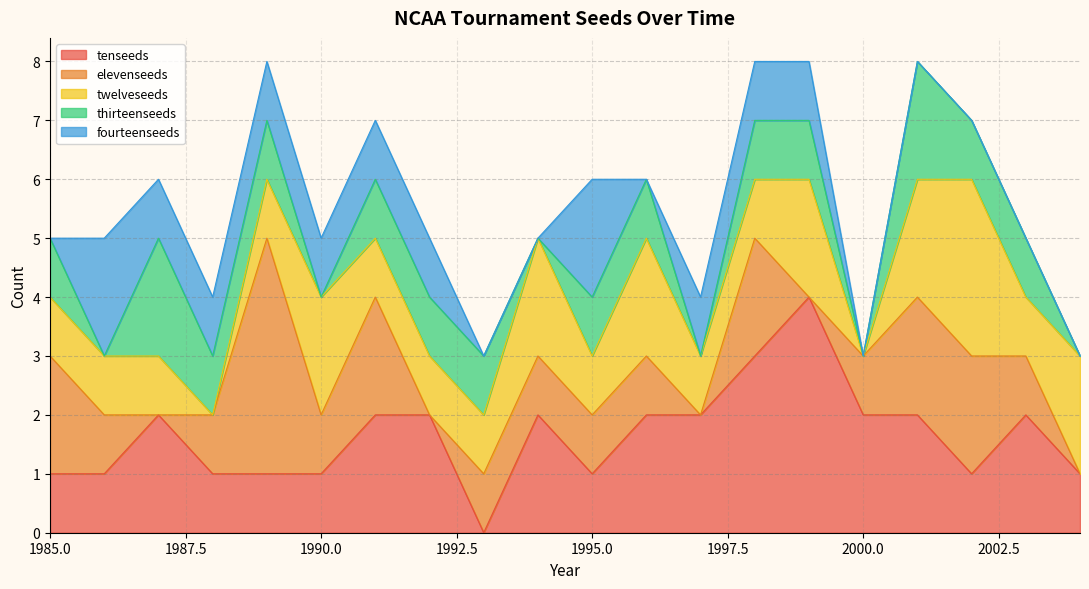

Is the value of thirteenseeds at 2002 greater than the value of tenseeds at 1991?

No